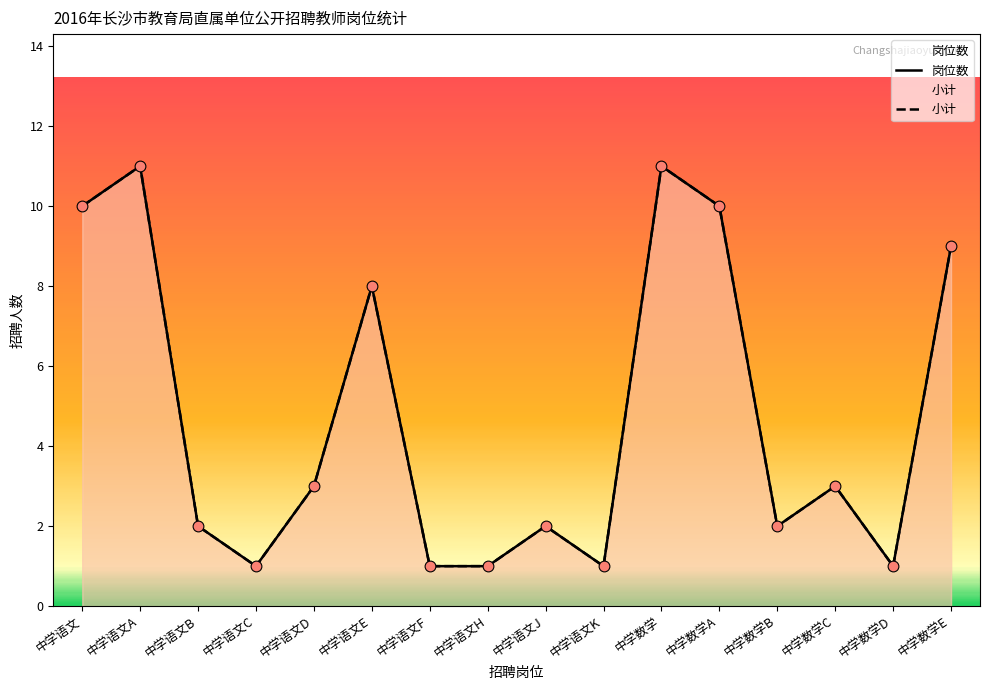

What are all the series names shown in the legend?

岗位数, 小计